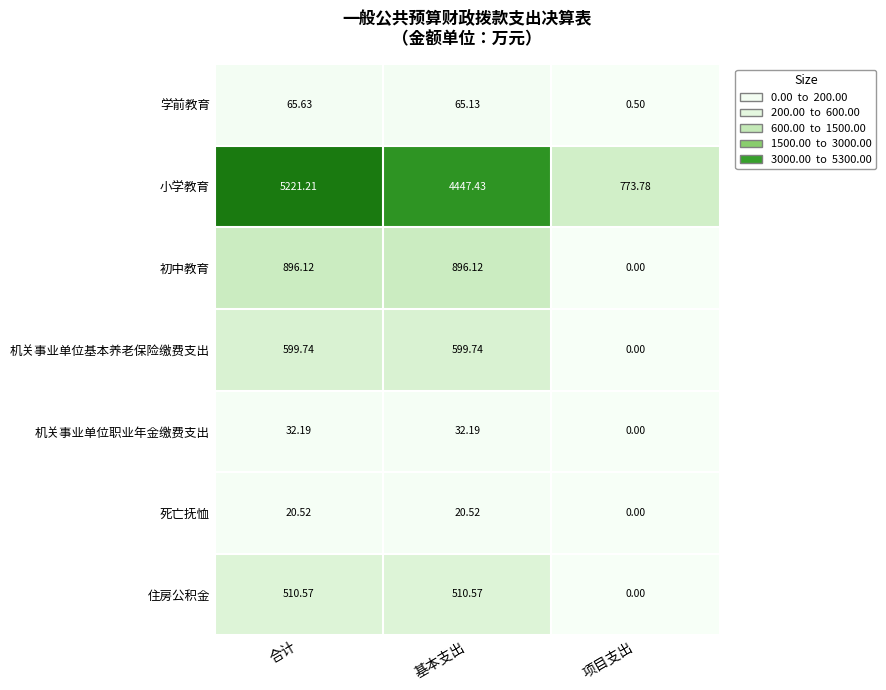

List the series in order of their peak value, highest first.

小学教育, 初中教育, 机关事业单位基本养老保险缴费支出, 住房公积金, 学前教育, 机关事业单位职业年金缴费支出, 死亡抚恤